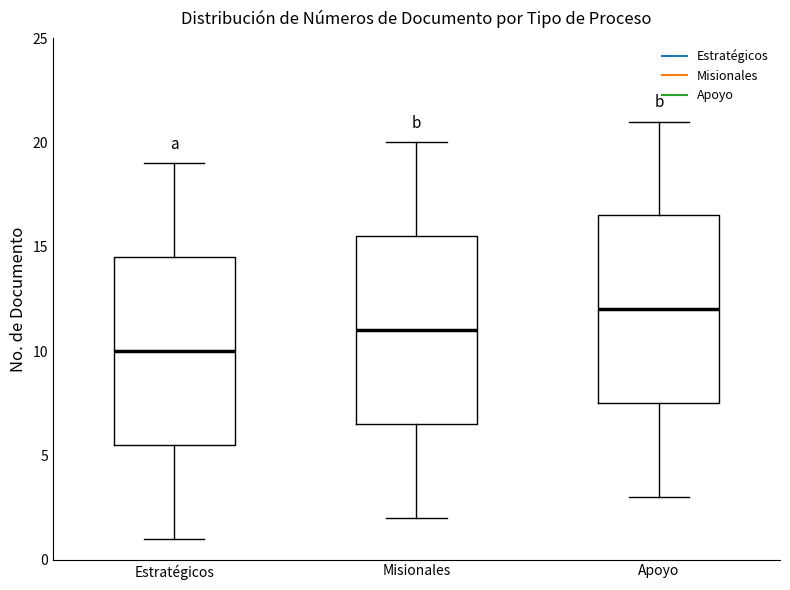

Reading left to right, read every box against the y-axis: the position of its median line, the range the box covers, and the ends of its whiskers. The values are not printed on the chart, so give them approximately, as read against the axis.

Estratégicos: median 10.0, box 5.5 to 14.5, whiskers 1.0 to 19.0
Misionales: median 11.0, box 6.5 to 15.5, whiskers 2.0 to 20.0
Apoyo: median 12.0, box 7.5 to 16.5, whiskers 3.0 to 21.0